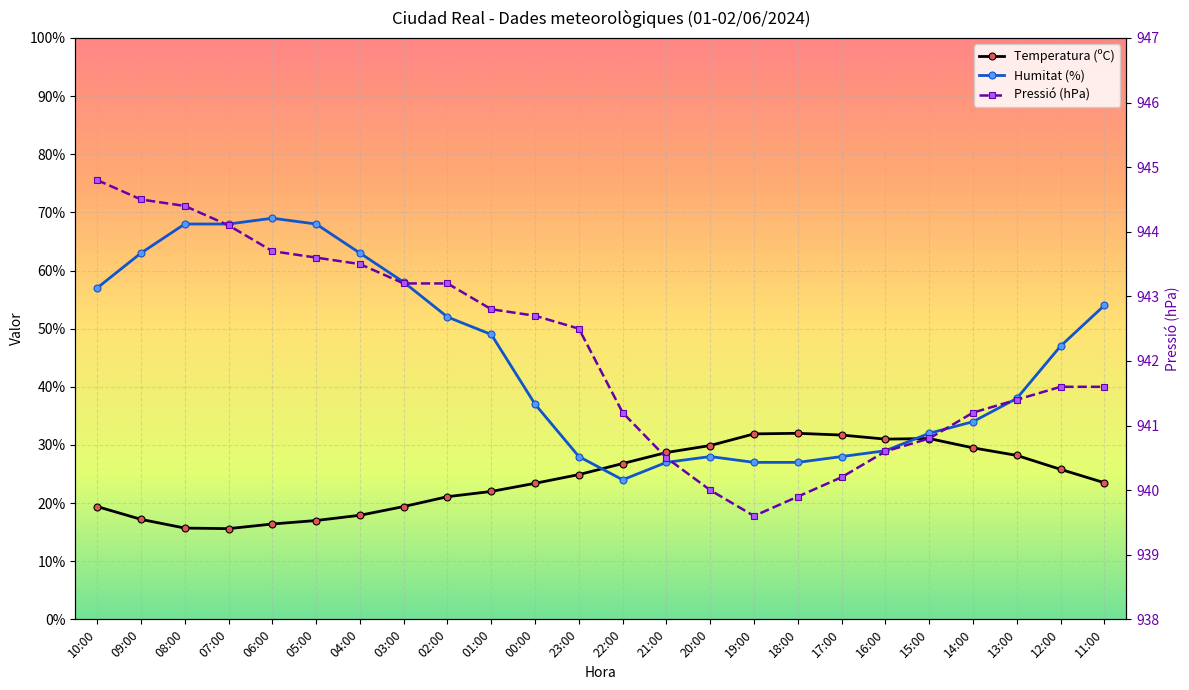

How many lines are shown in the chart?

3